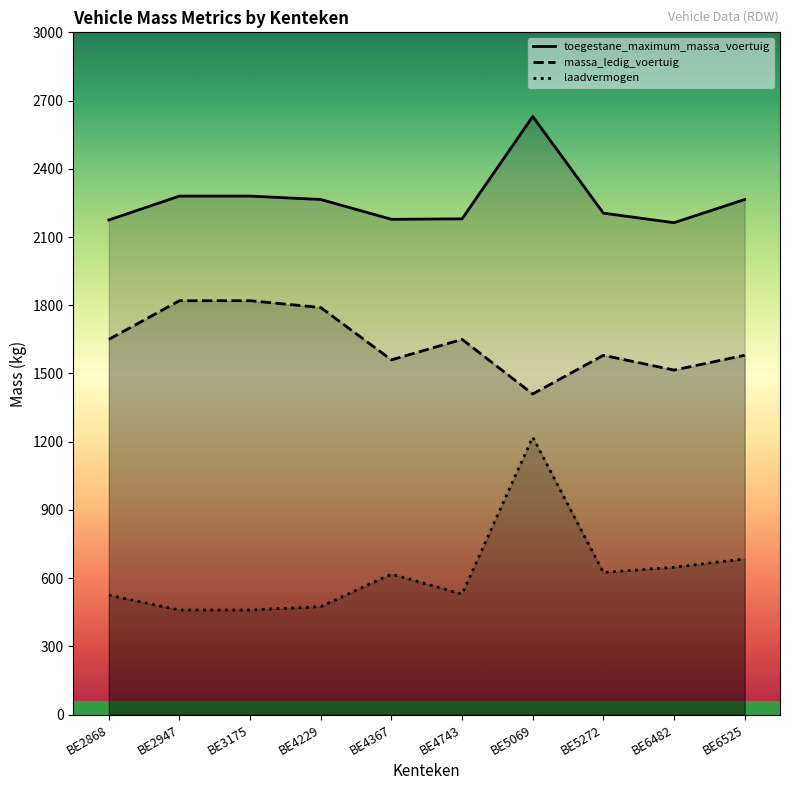

At which category does toegestane_maximum_massa_voertuig reach its first local valley?

BE4367